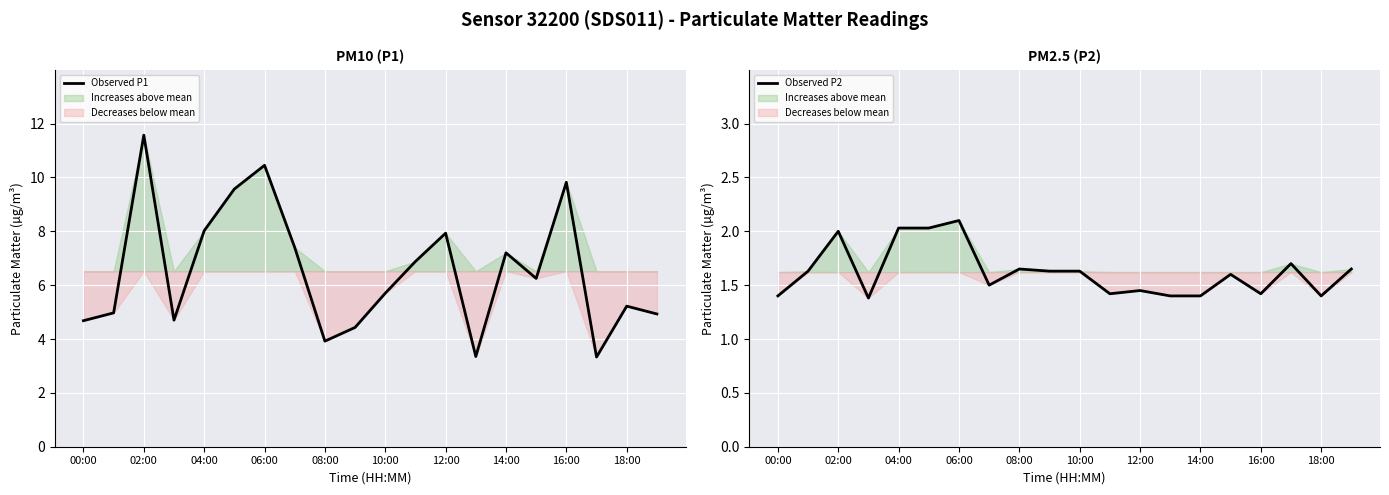

How many interior local valleys does the Observed P1 series have?

5